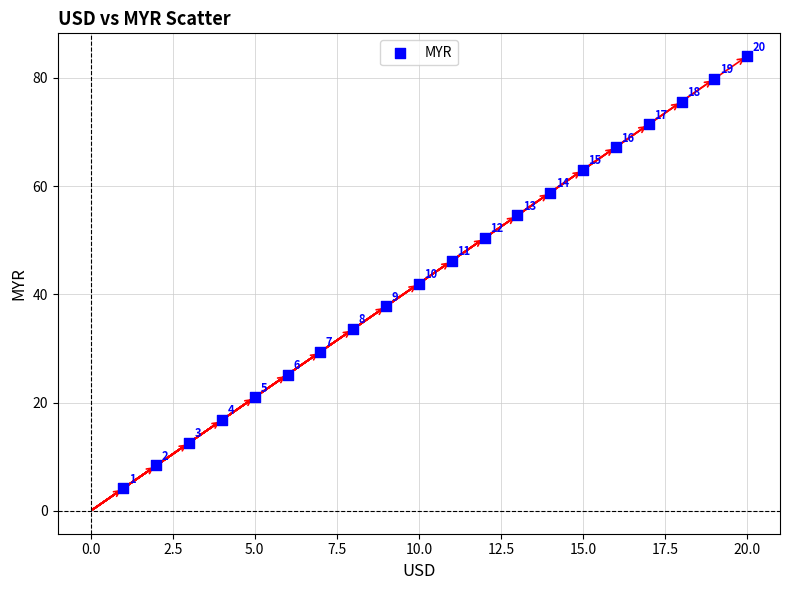

What is the range of Y values (max minus min)?

79.8